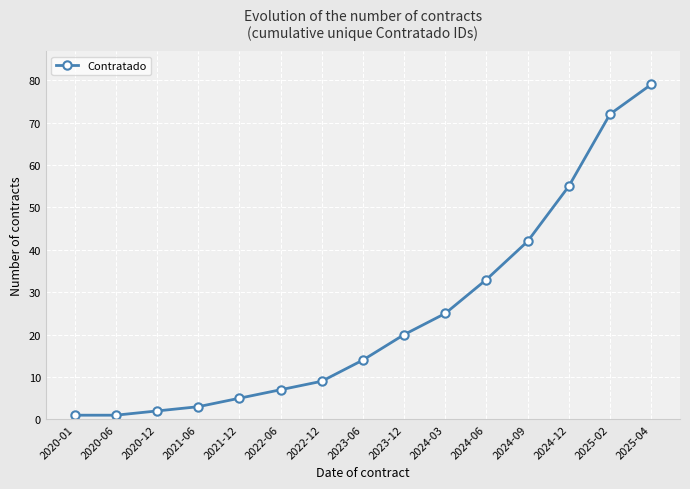

What is the label of the 3rd point from the left?

2020-12